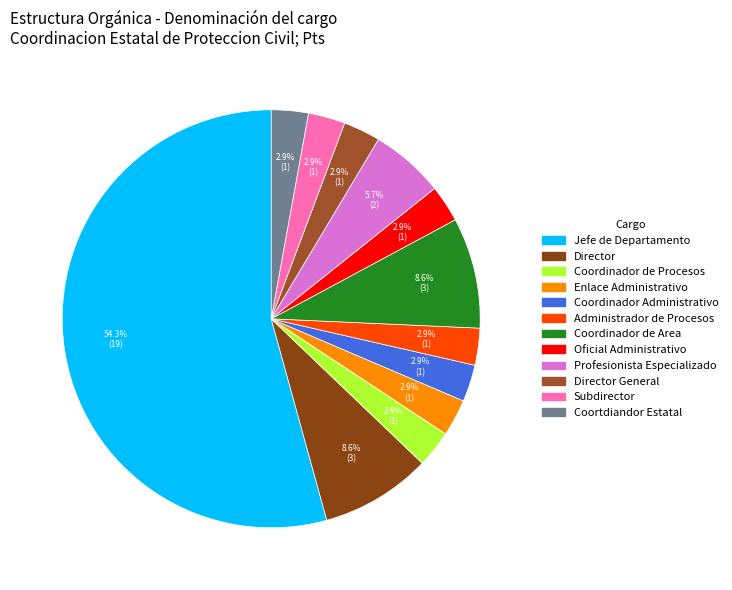

How many segments does this pie chart have?

12